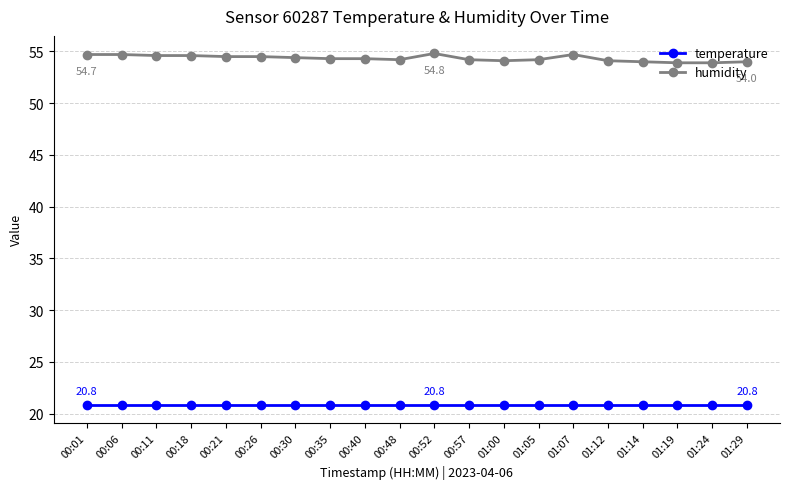

How many distinct data groups are displayed?

2